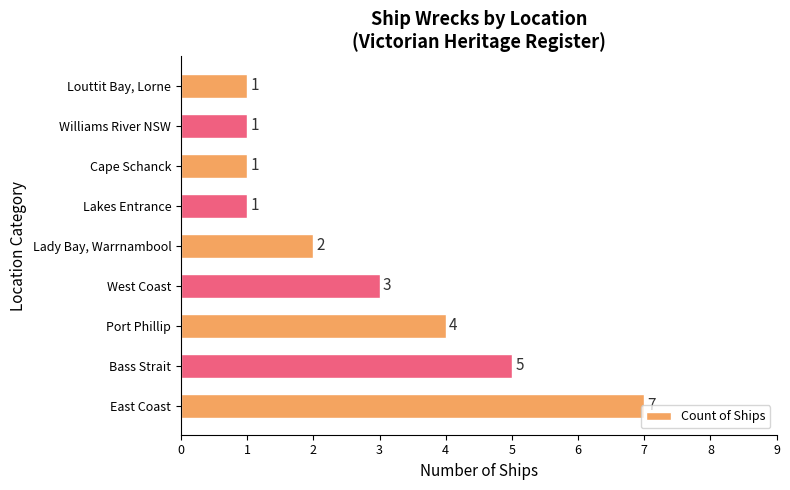

The value at Williams River NSW is 1. True or false?

True